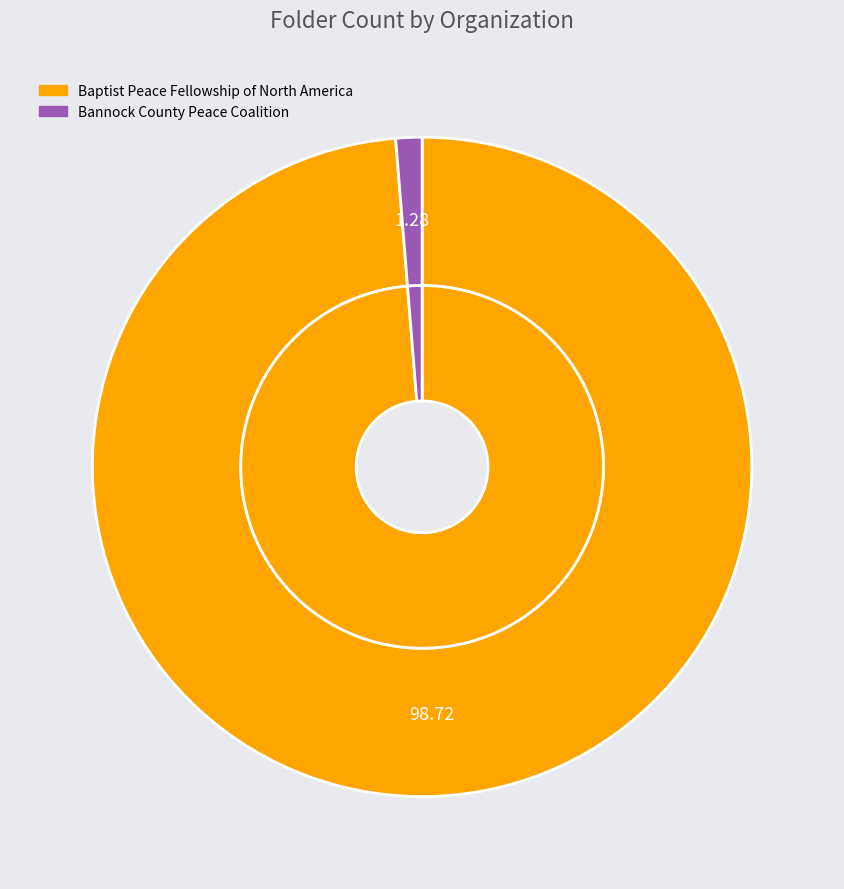

Is Baptist Peace Fellowship of North America the majority of the pie?

Yes